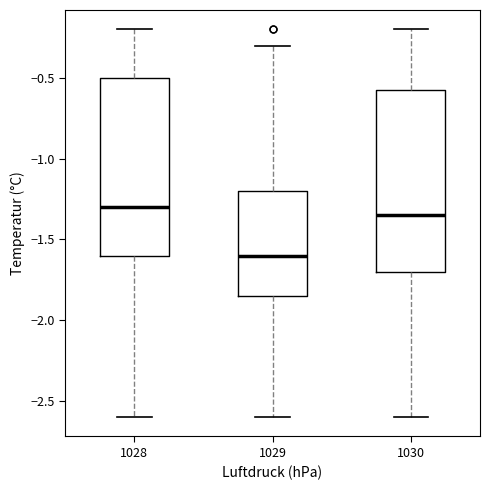

Reading left to right, transcribe this box plot: for each box, give where its median line is, the range the box spans, and where its two whiskers end, as read against the y-axis. The values are not printed on the chart, so give them approximately, as read against the axis.

1028: median -1.30, box -1.60 to -0.50, whiskers -2.60 to -0.20
1029: median -1.60, box -1.85 to -1.20, whiskers -2.60 to -0.30
1030: median -1.35, box -1.70 to -0.55, whiskers -2.60 to -0.20